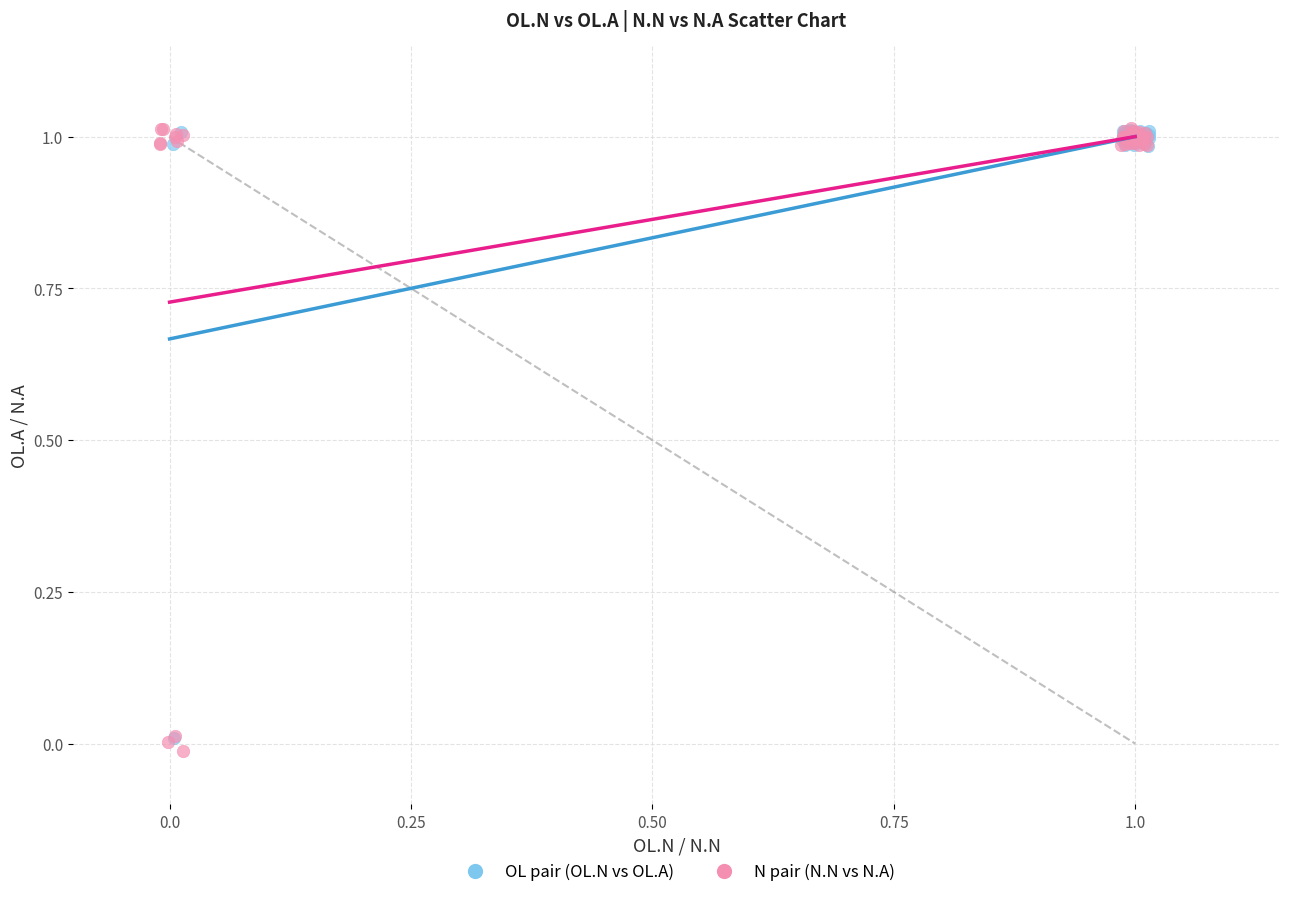

Which series has the largest Y range (max minus min)?

N pair (N.N vs N.A)